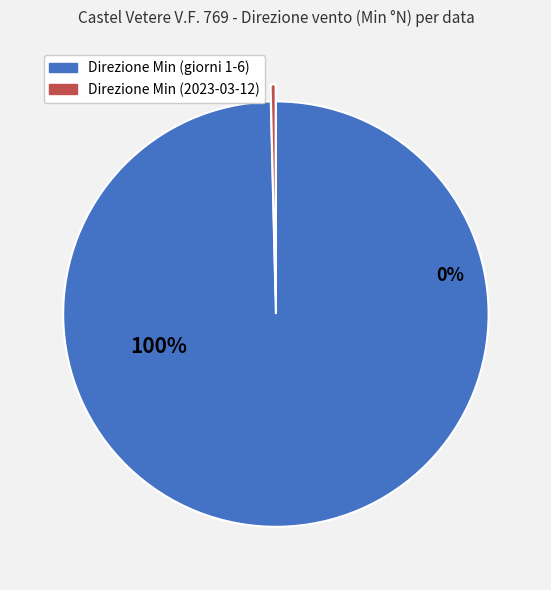

Which category has the smallest portion of the pie?

2023-03-12